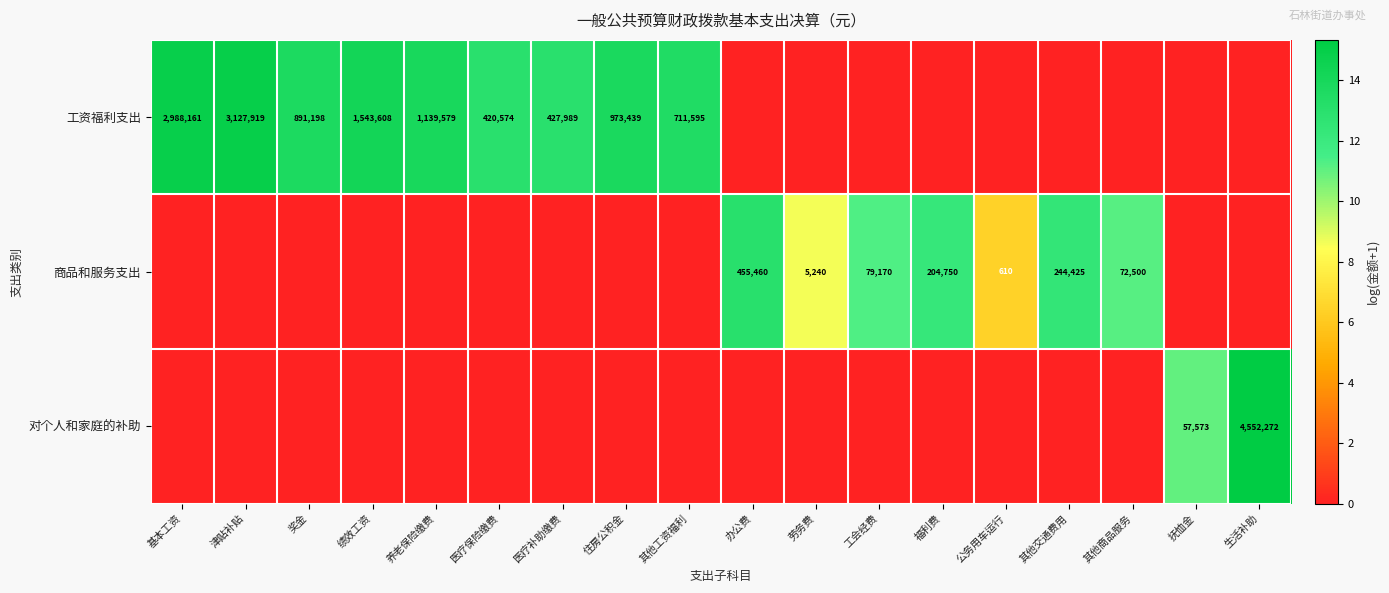

The 工资福利支出 series shows 5292451 at 津贴补贴. True or false?

False